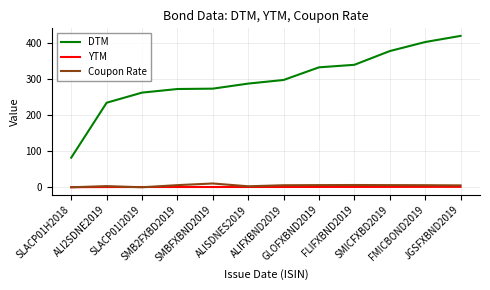

True or false: YTM and DTM intersect in this chart.

False